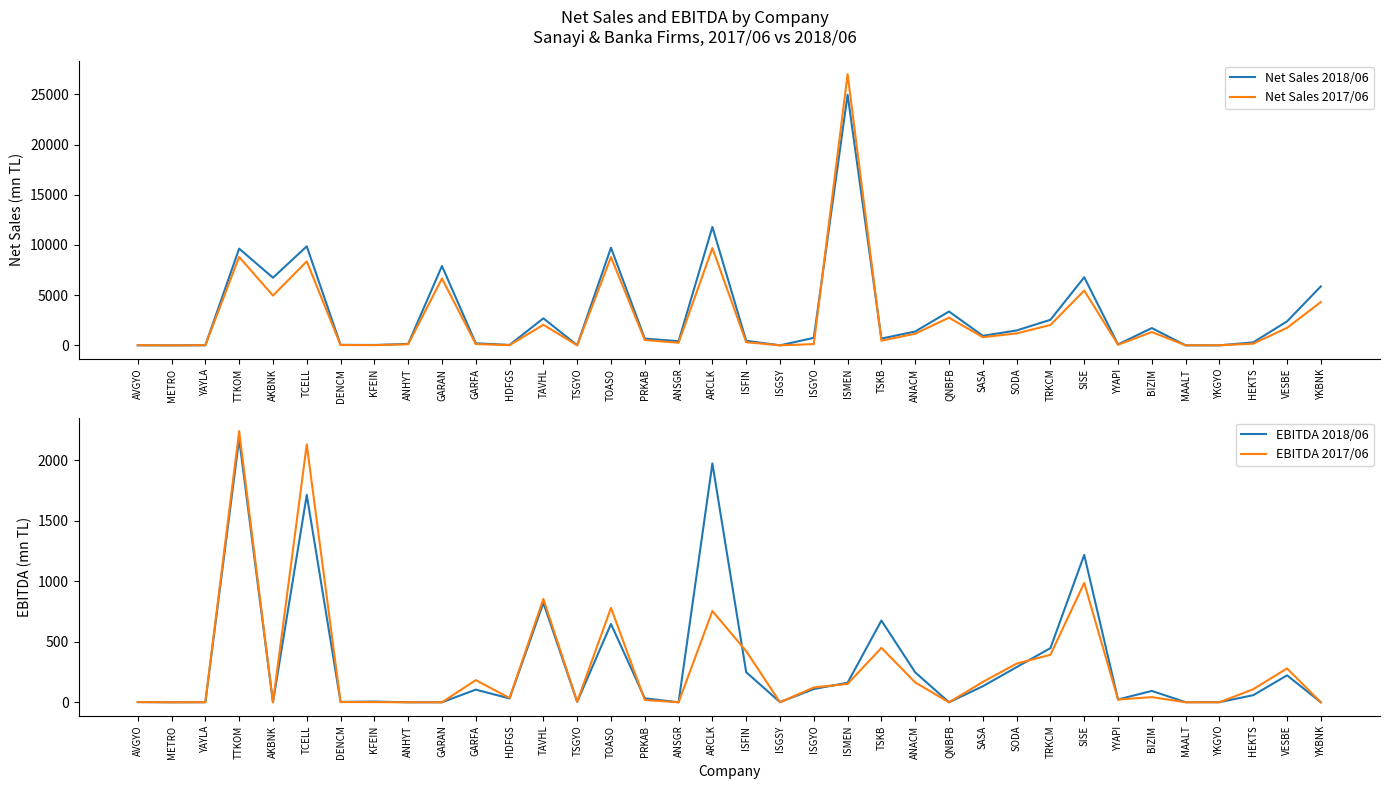

At how many categories does at least one series exceed 13201?

1